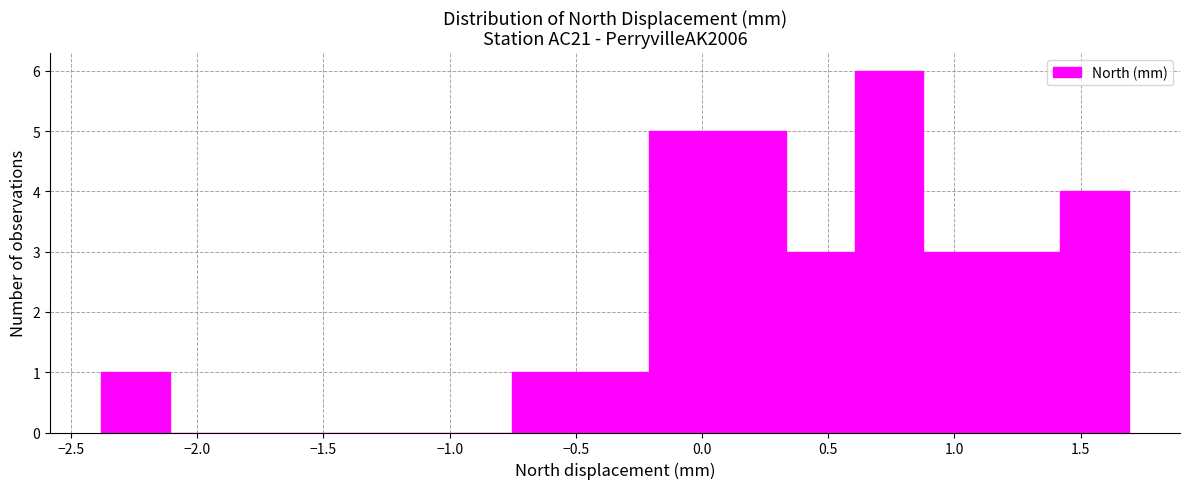

Reading left to right, list every bar in this chart as the range it spans on the x-axis followed by its height. Neither the bar edges nor the heights are printed on the chart, so give them approximately, as read against the axes.

-2.40 to -2.10: 1
-2.10 to -1.85: 0
-1.85 to -1.55: 0
-1.55 to -1.30: 0
-1.30 to -1.00: 0
-1.00 to -0.75: 0
-0.75 to -0.50: 1
-0.50 to -0.20: 1
-0.20 to 0.05: 5
0.05 to 0.35: 5
0.35 to 0.60: 3
0.60 to 0.90: 6
0.90 to 1.15: 3
1.15 to 1.40: 3
1.40 to 1.70: 4